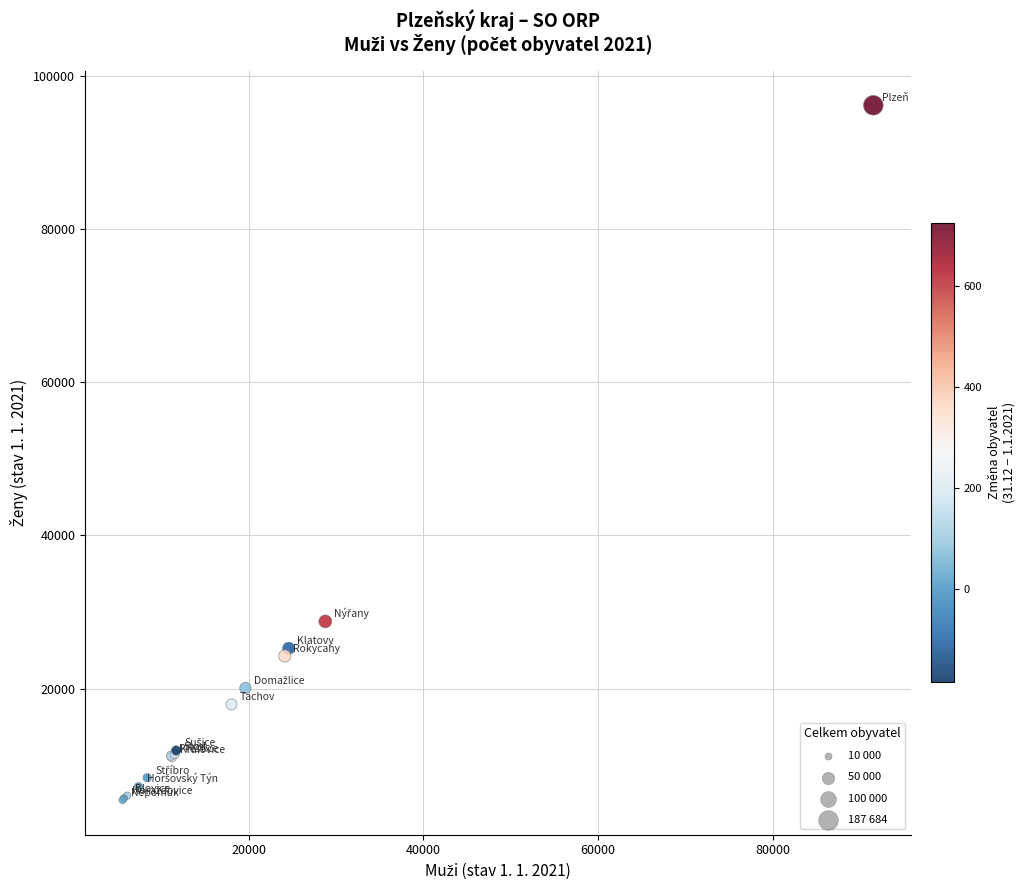

What Y value in the scatter plot is closest to 50824?

28778